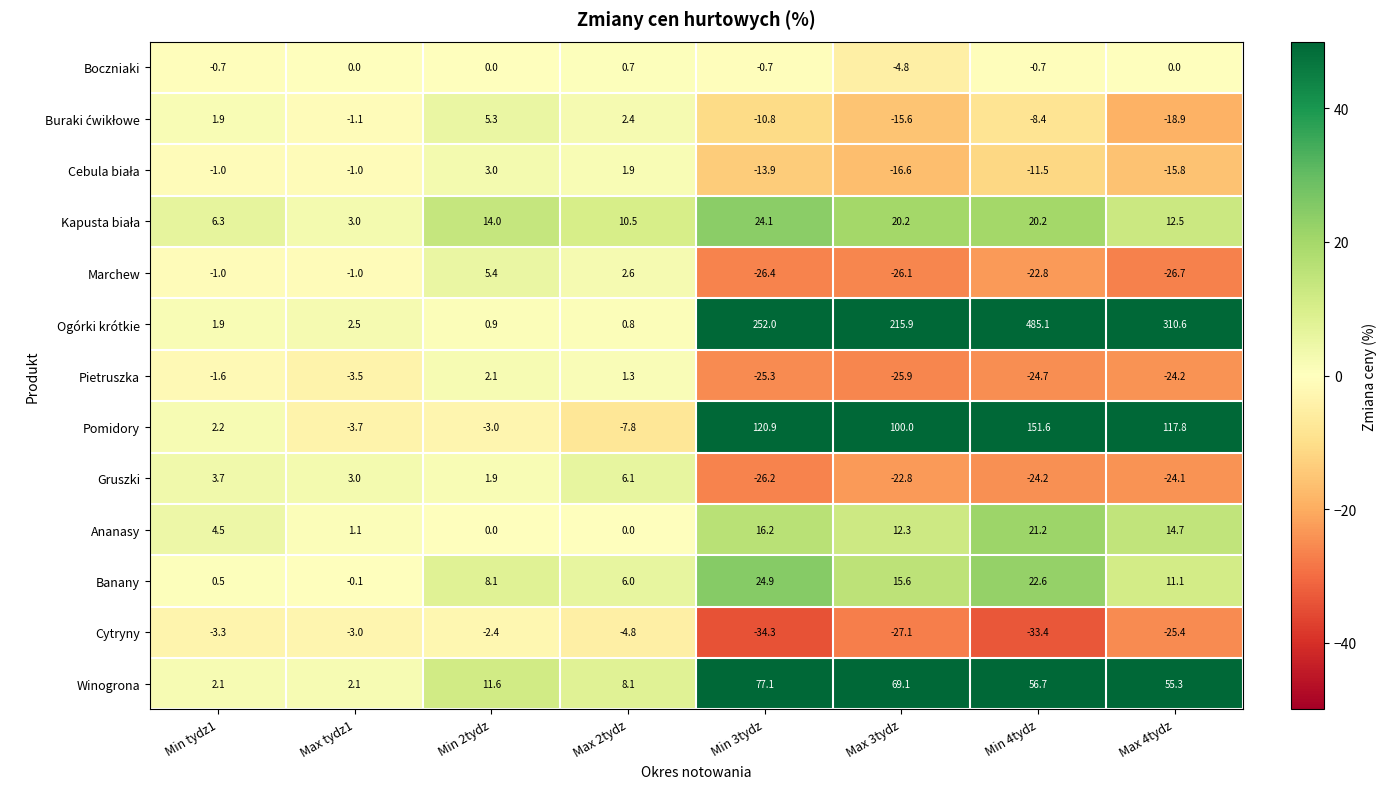

Count the number of data series in this chart.

13